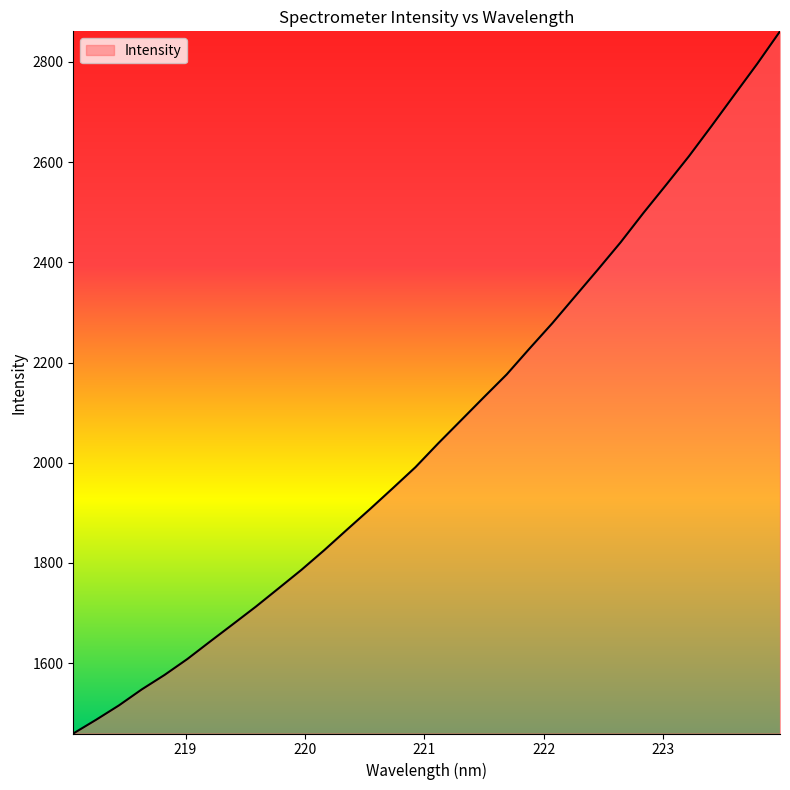

What is the minimum value shown in the chart?

1459.5